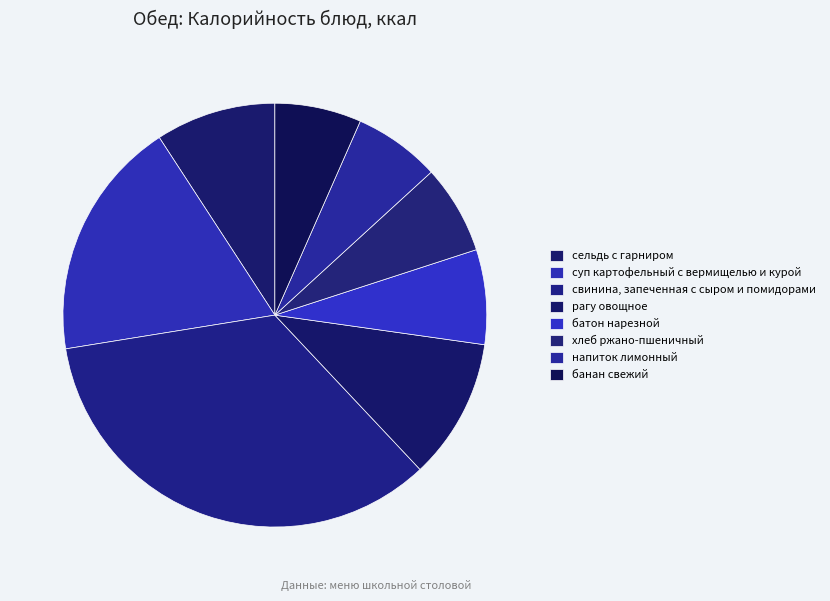

How many slices are in this pie chart?

8